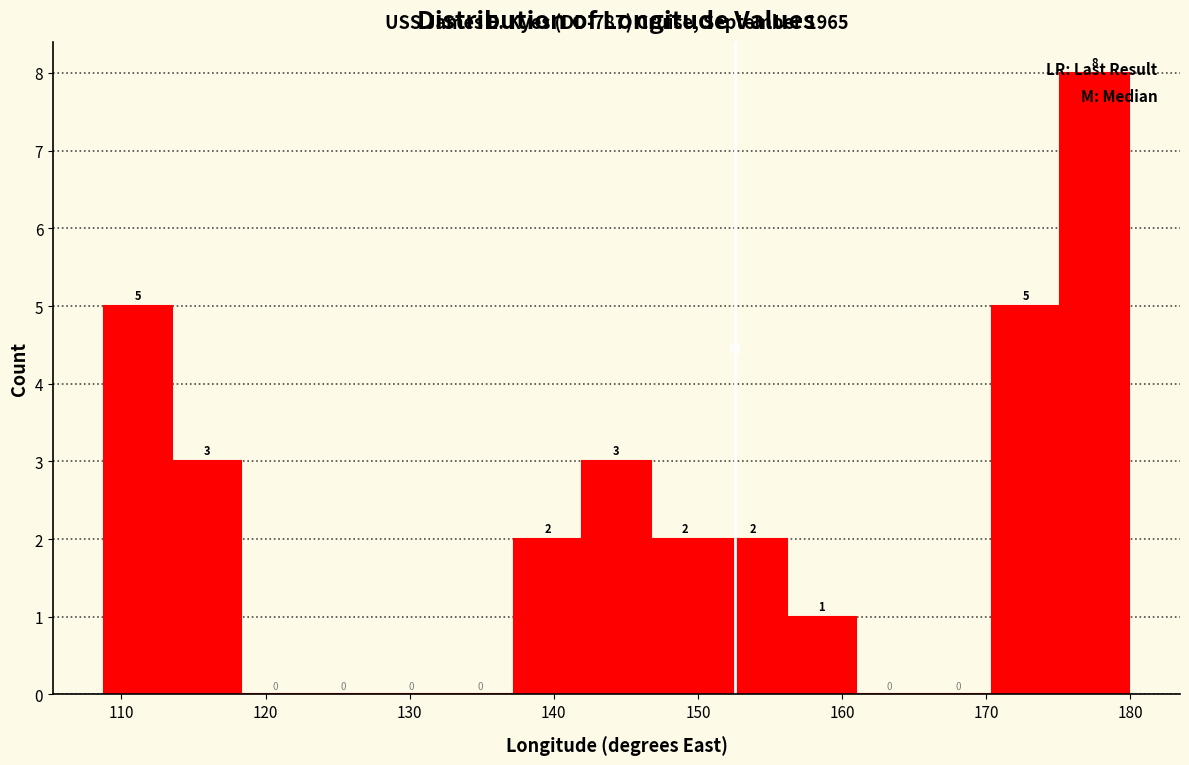

Reading left to right, transcribe this chart: for each bar, give the range it covers on the x-axis and its height. The bar edges are not printed on the chart, so give them approximately, as read against the axis.

109 to 114: 5
114 to 118: 3
118 to 123: 0
123 to 128: 0
128 to 132: 0
132 to 137: 0
137 to 142: 2
142 to 147: 3
147 to 151: 2
151 to 156: 2
156 to 161: 1
161 to 166: 0
166 to 170: 0
170 to 175: 5
175 to 180: 8